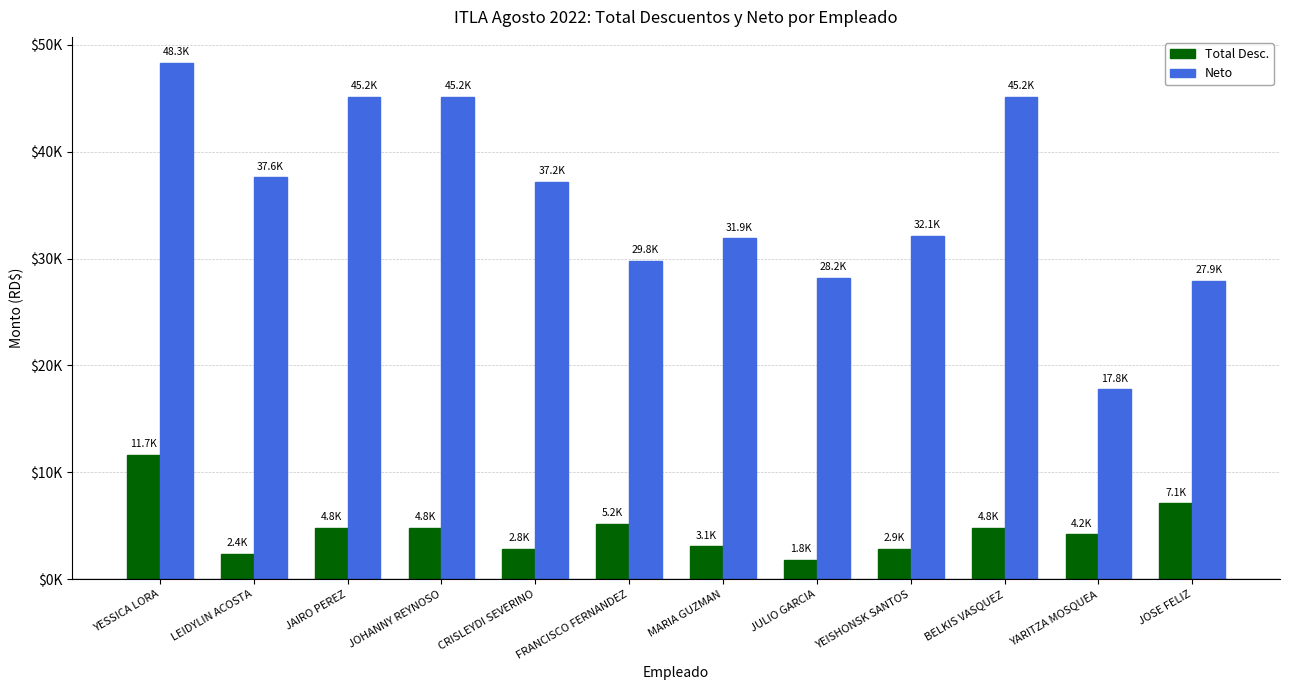

Where is Total Desc. nearest to the value 6732?

JOSE FELIZ